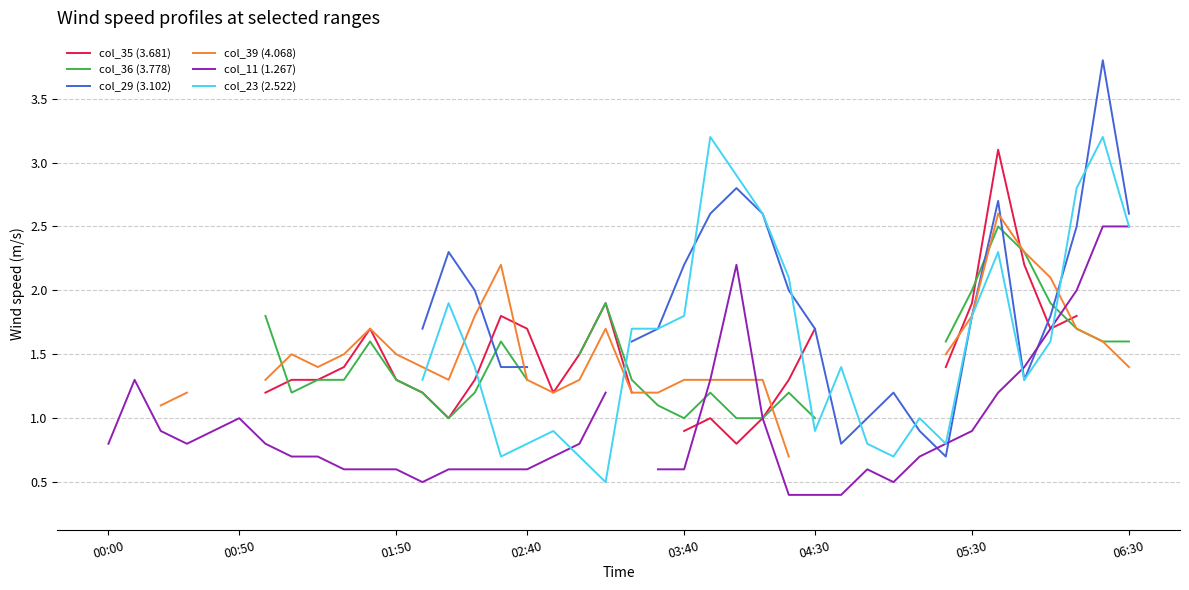

How many lines are shown in the chart?

6